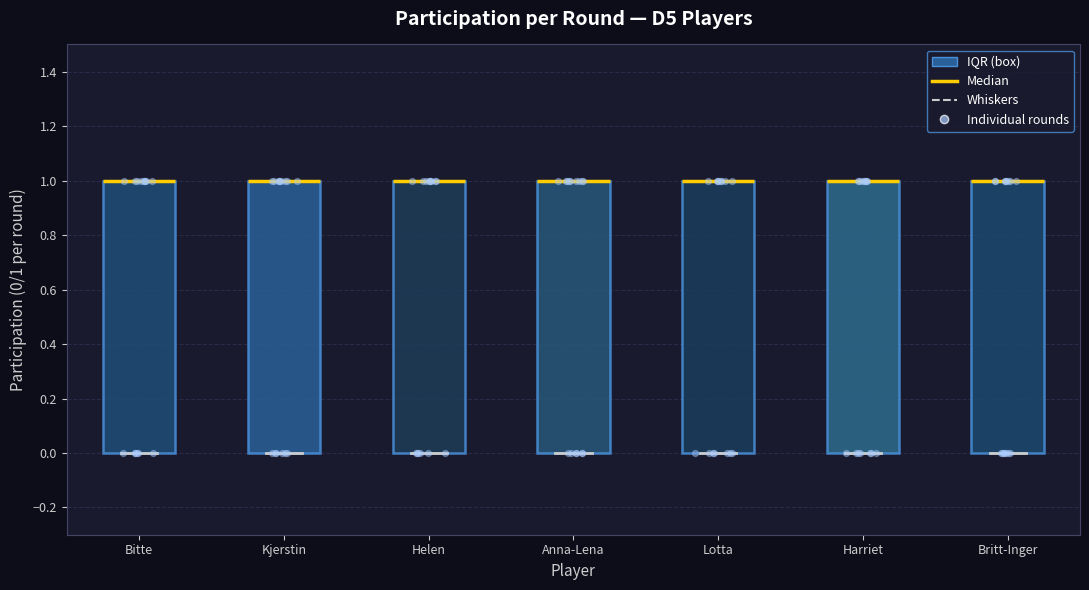

Where is the upper edge of the box for Anna-Lena on the y-axis? The values are not printed on the chart, so give them approximately, as read against the axis.

1